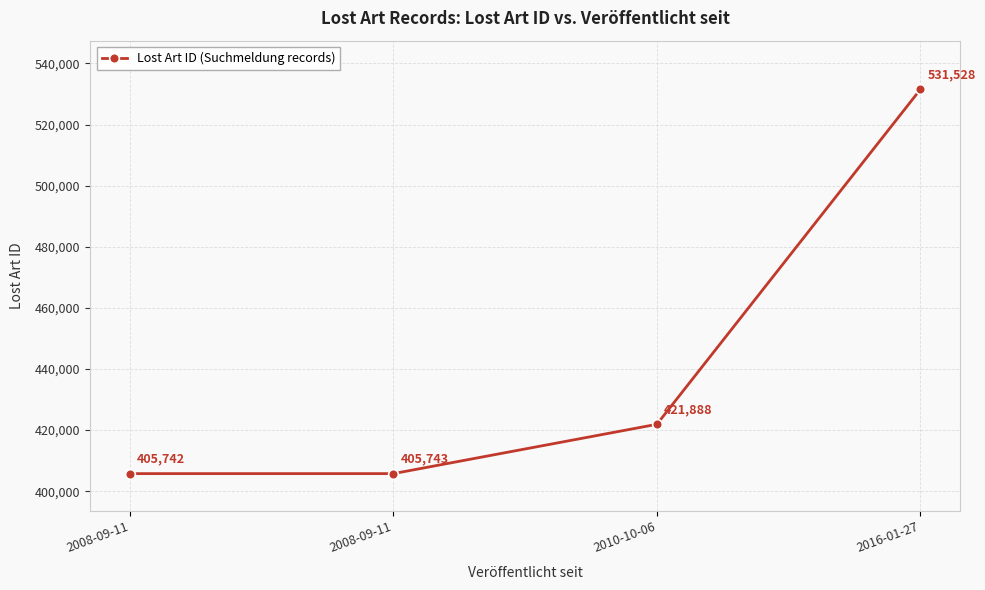

What is the maximum value shown in the chart?

531528